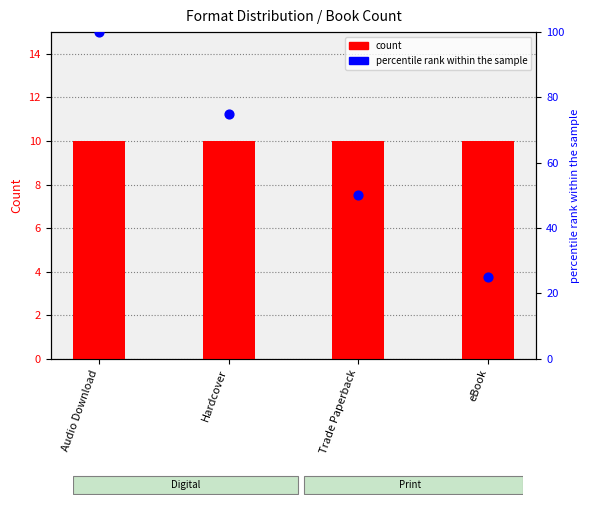

Which series has the largest total across all categories?

percentile rank within the sample